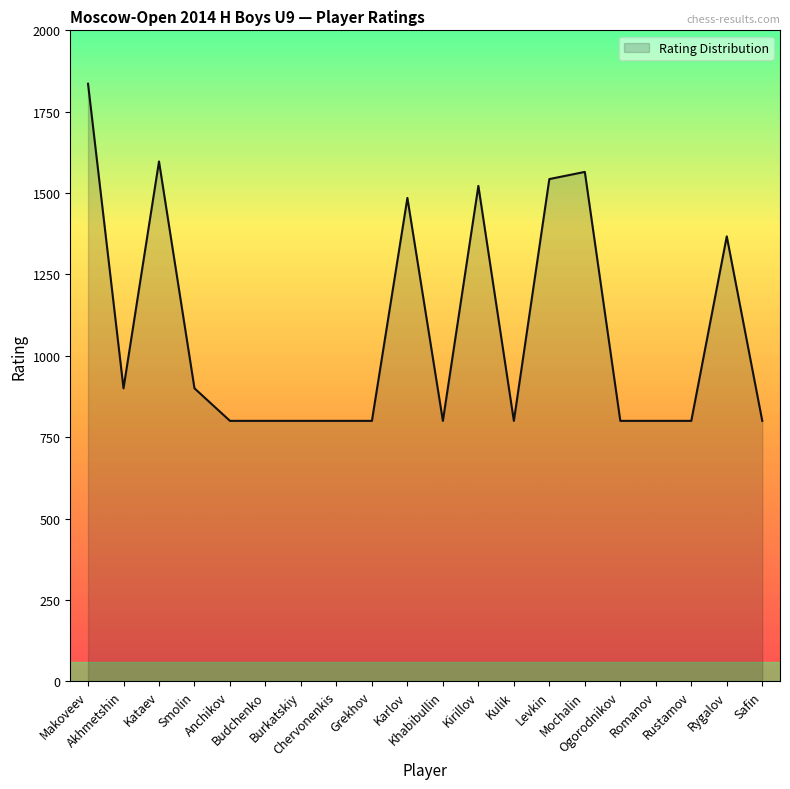

Does the chart have visible grid lines?

No